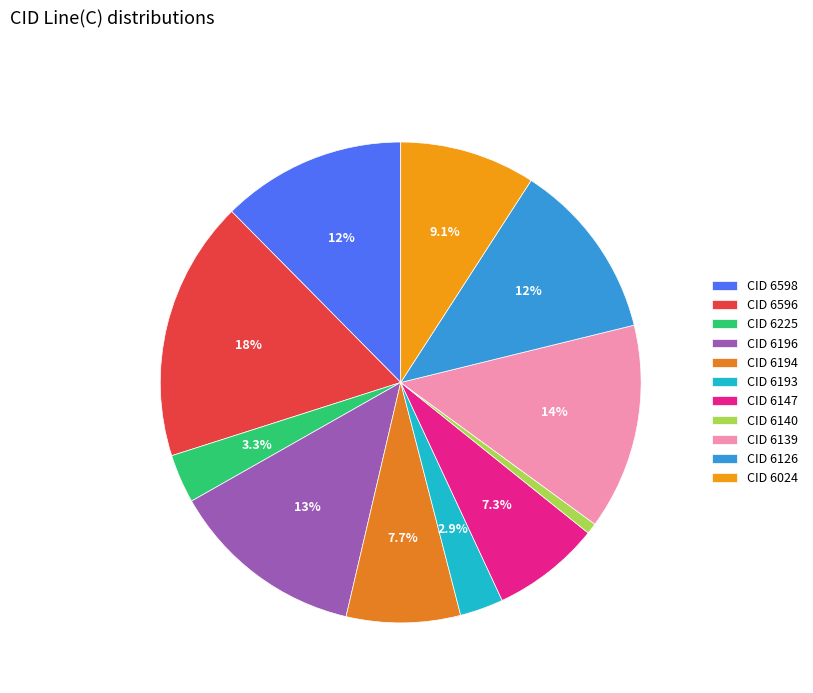

Count the number of slices in the pie.

11